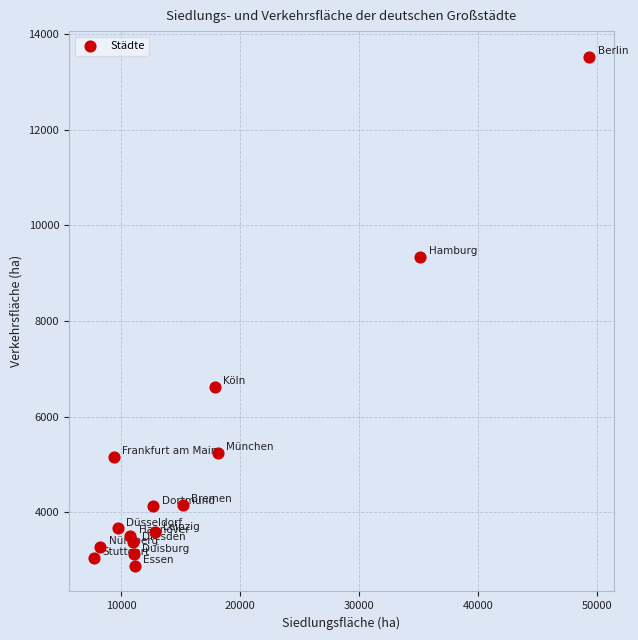

What Y value in the scatter plot is closest to 8203?

9337